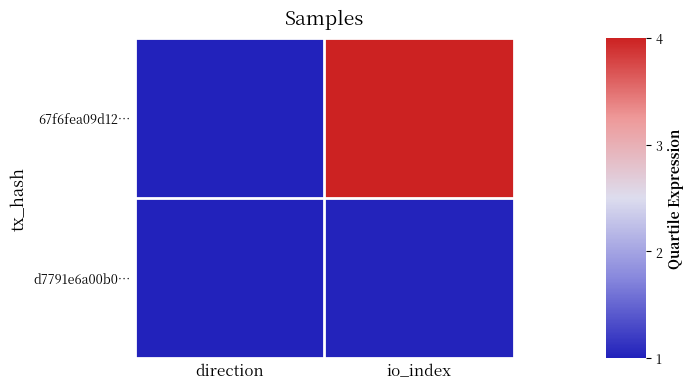

Which series has the widest spread of values?

67f6fea09d12…